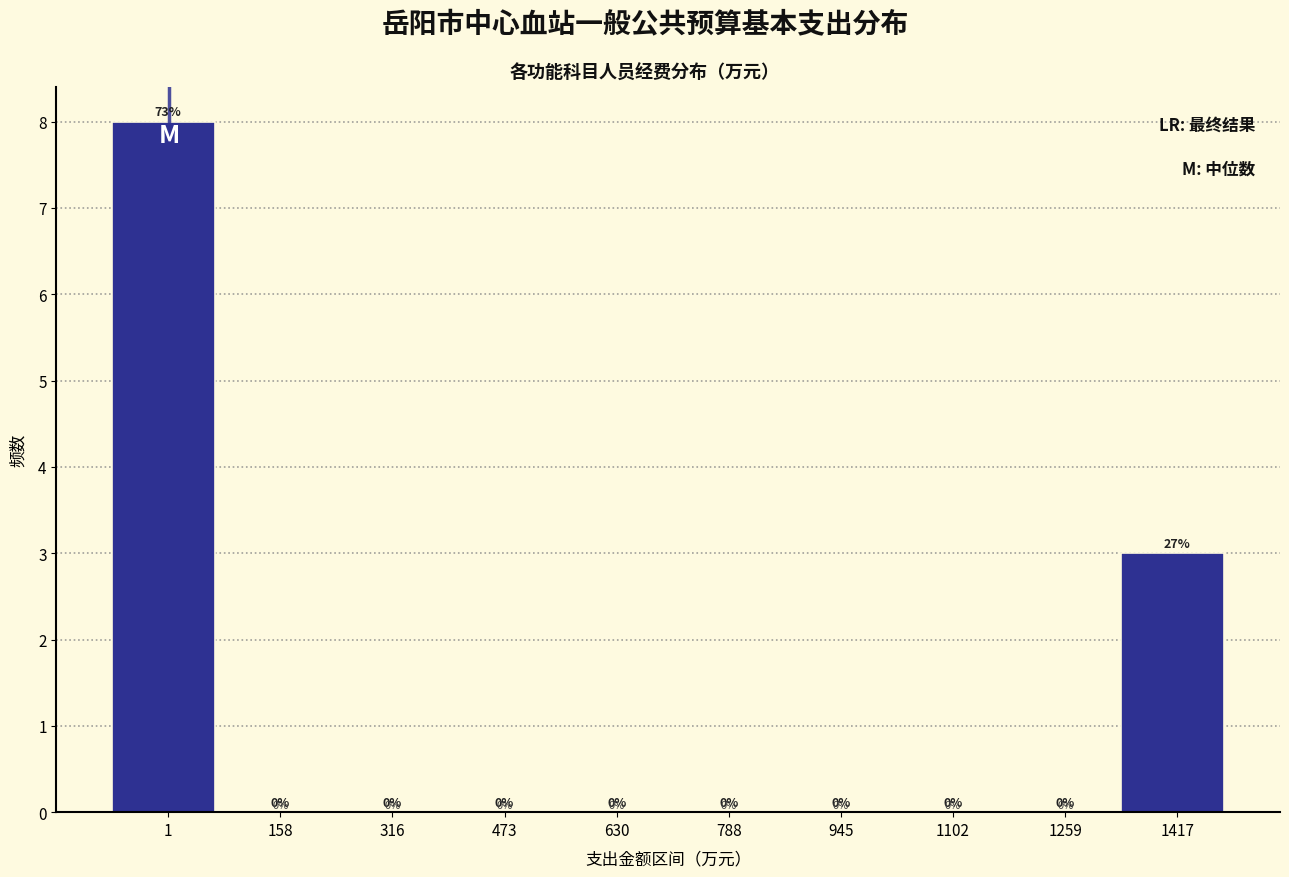

Reading left to right, extract all data points from this chart.

1=8	158=0	316=0	473=0	630=0	788=0	945=0	1102=0	1259=0	1417=3